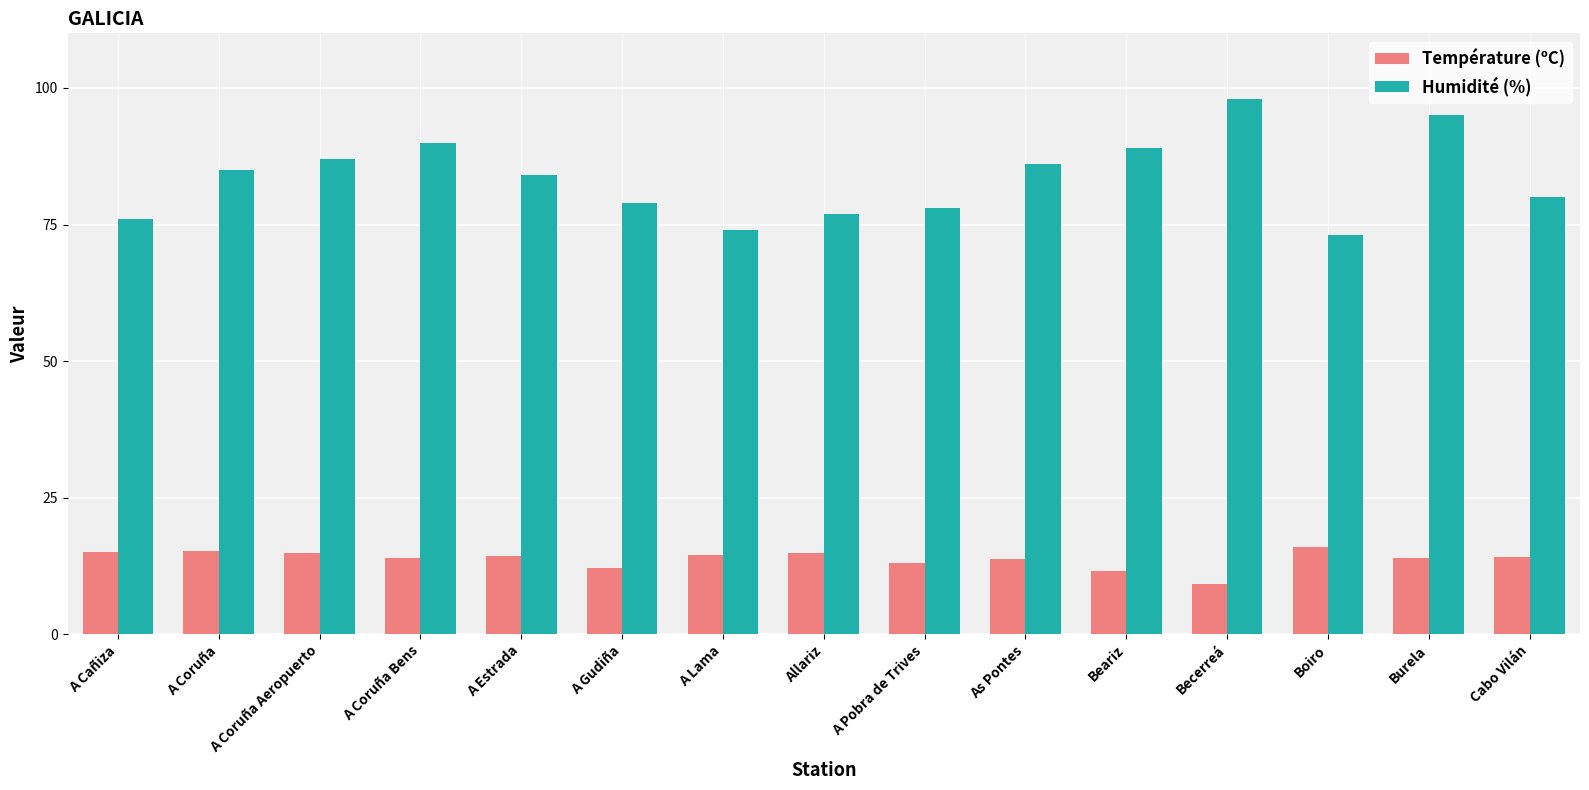

Which category has the lowest value in the Température (ºC) series?

Becerreá